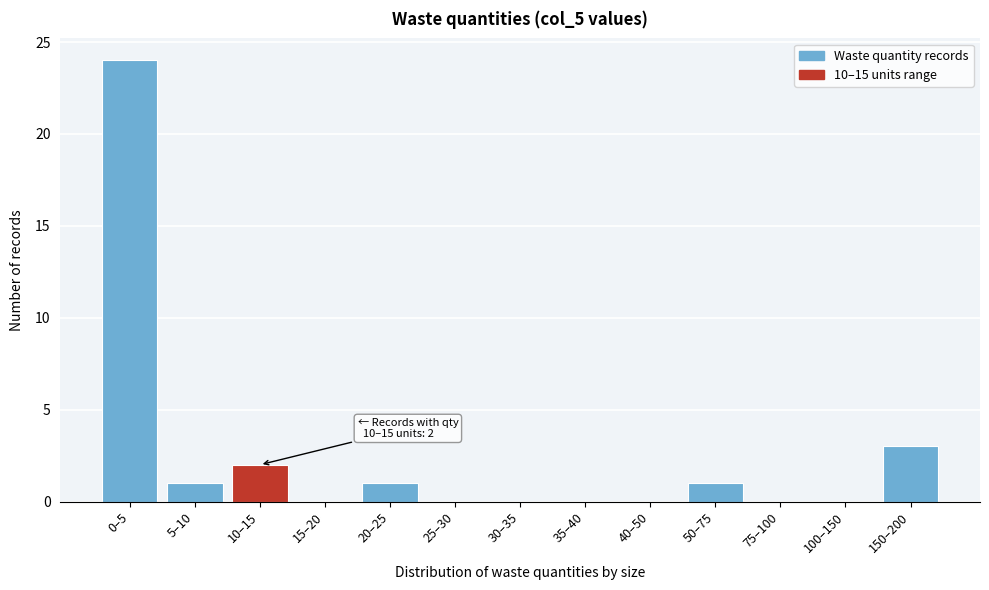

Reading left to right, transcribe all the data shown in this chart.

0–5=24	5–10=1	10–15=2	15–20=0	20–25=1	25–30=0	30–35=0	35–40=0	40–50=0	50–75=1	75–100=0	100–150=0	150–200=3